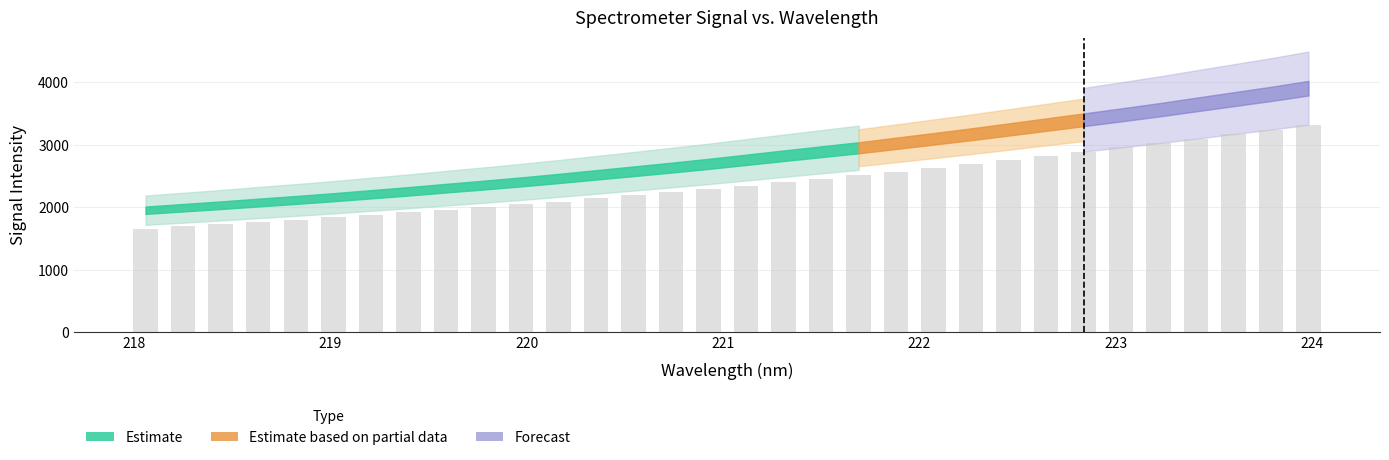

Are the bars grouped side by side (vs. stacked)?

Yes